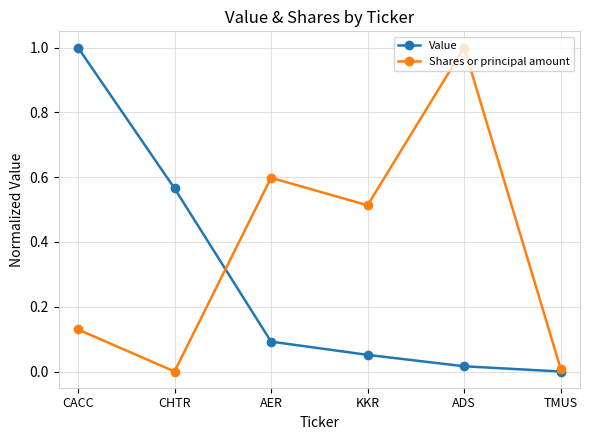

True or false: Value and Shares or principal amount intersect in this chart.

True